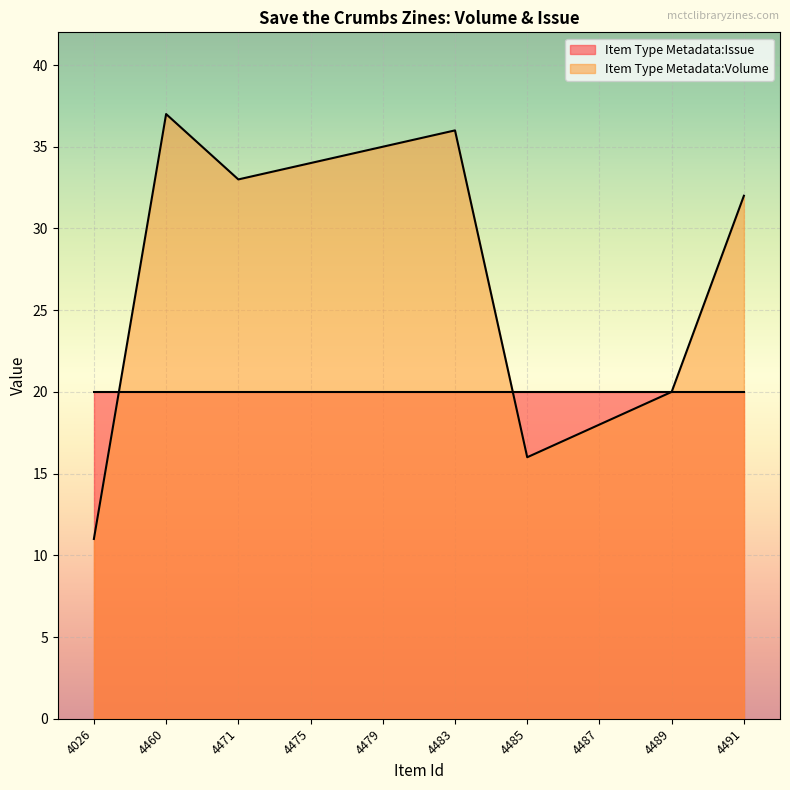

Is it true that the value at 4485 is 16?

True